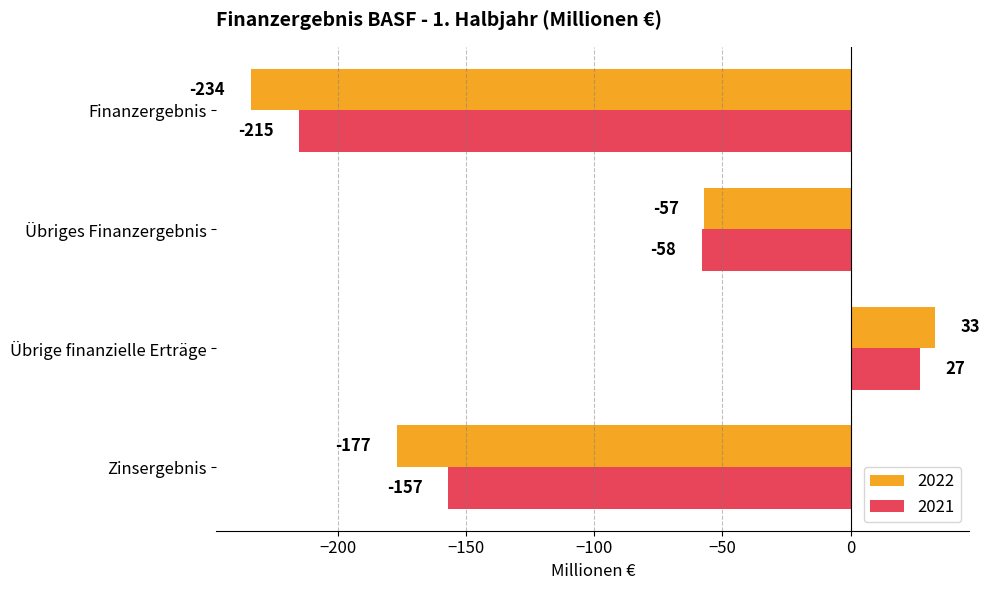

Count the 2021 values in the range -157 to 27.

3